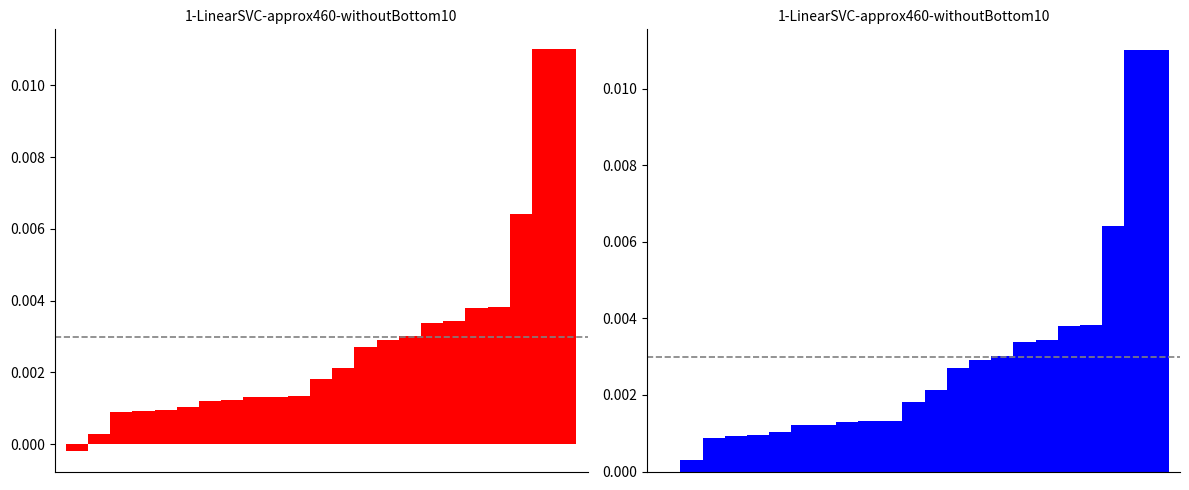

How many data points in Persona Natural are above 0?

22